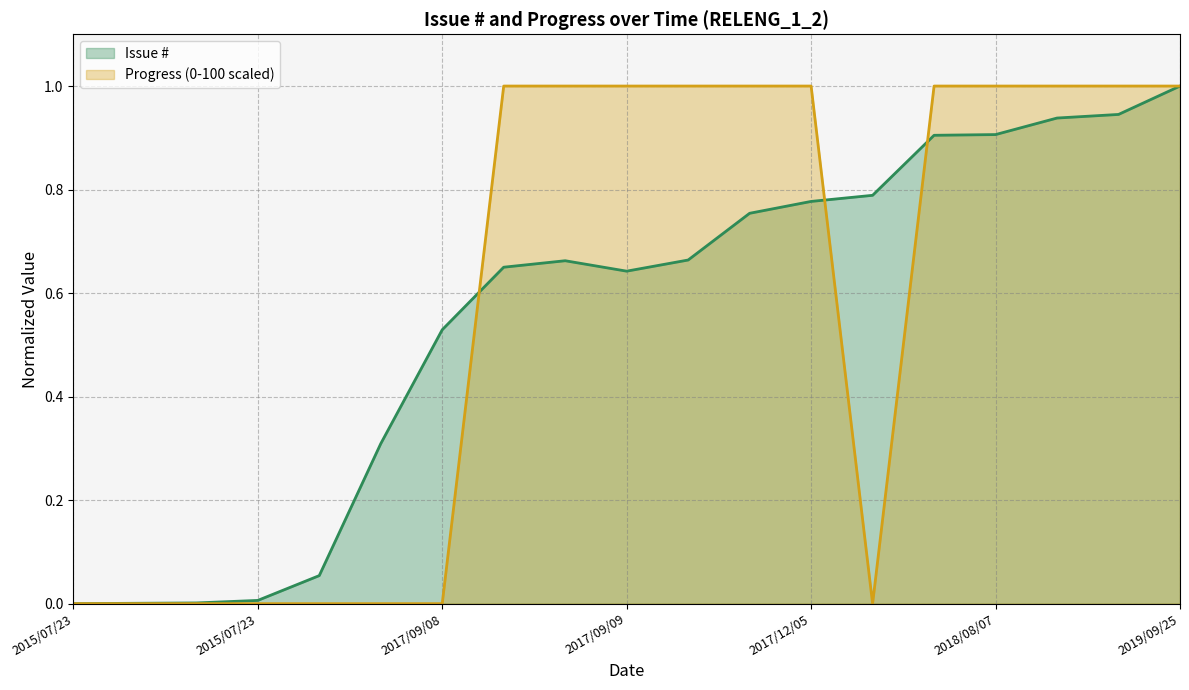

Which series has the widest spread of values?

Issue #